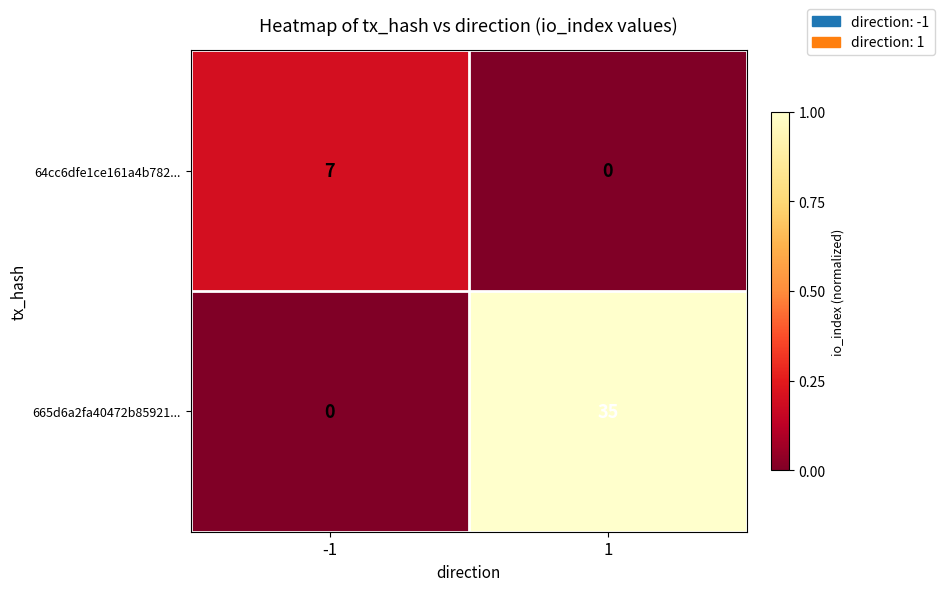

Reading left to right, transcribe all the data shown in this chart.

64cc6dfe1ce161a4b782...: 7	0
665d6a2fa40472b85921...: 0	35